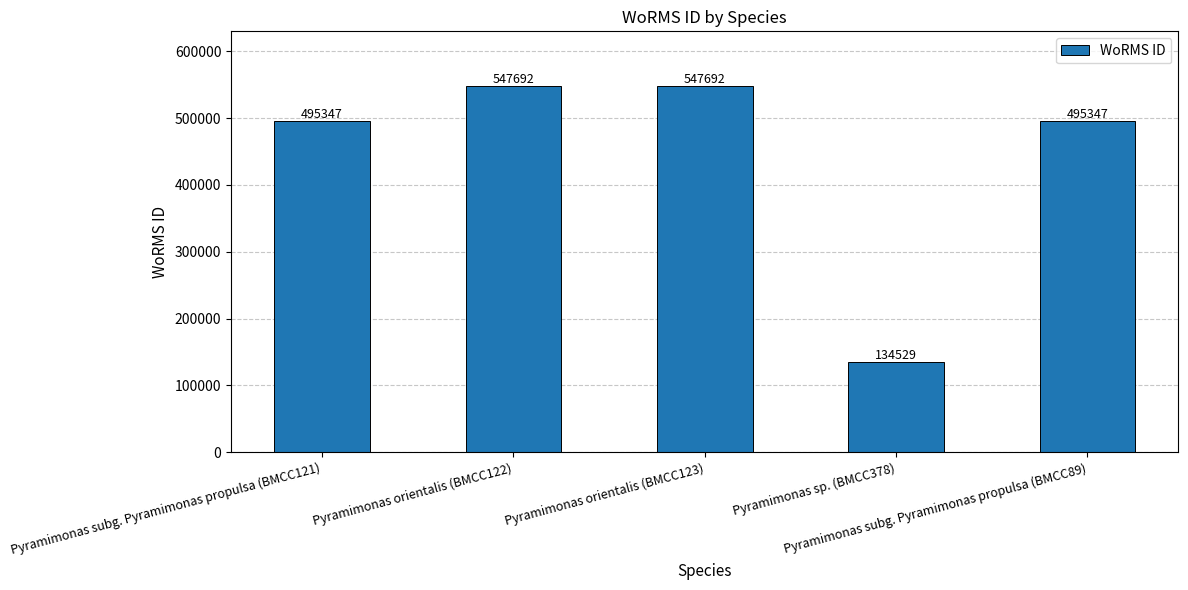

The value at Pyramimonas subg. Pyramimonas propulsa (BMCC89) is 495347. True or false?

True